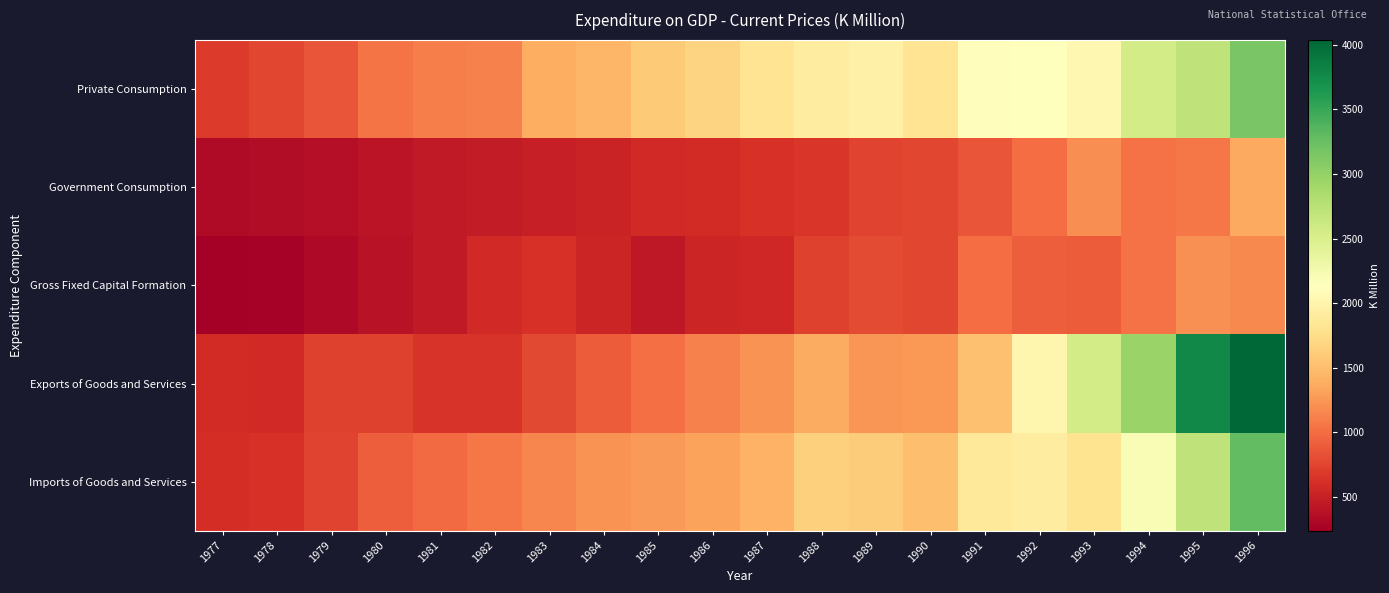

Reading right to left, what are all the values shown in this chart?

Private Consumption: 1996=3148.8	1995=2703.5	1994=2558.2	1993=2045.6	1992=2143.7	1991=2121.3	1990=1816.3	1989=1962.0	1988=1919.4	1987=1814.9	1986=1673.6	1985=1599.9	1984=1445.7	1983=1385.6	1982=1117.9	1981=1104.2	1980=1051.3	1979=852.9	1978=771.8	1977=693.1
Government Consumption: 1996=1352.7	1995=1058.1	1994=1029.1	1993=1199.3	1992=1004.5	1991=852.7	1990=763.9	1989=744.9	1988=662.9	1987=639.7	1986=591.1	1985=572.4	1984=531.8	1983=498.8	1982=468.1	1981=454.4	1980=411.2	1979=367.7	1978=353.3	1977=337.7
Gross Fixed Capital Formation: 1996=1170.7	1995=1210.2	1994=1039.9	1993=900.8	1992=914.1	1991=1010.1	1990=772.8	1989=790.7	1988=737.0	1987=551.2	1986=539.2	1985=446.8	1984=547.5	1983=636.9	1982=576.7	1981=450.7	1980=394.2	1979=318.7	1978=268.5	1977=239.3
Exports of Goods and Services: 1996=4036.4	1995=3781.2	1994=2960.6	1993=2562.2	1992=2020.7	1991=1523.9	1990=1249.7	1989=1238.0	1988=1371.1	1987=1232.1	1986=1121.0	1985=1020.9	1984=904.7	1983=775.5	1982=644.3	1981=642.9	1980=737.6	1979=742.5	1978=579.1	1977=584.0
Imports of Goods and Services: 1996=3288.6	1995=2707.1	1994=2199.3	1993=1798.2	1992=1930.0	1991=1880.5	1990=1505.7	1989=1606.5	1988=1646.0	1987=1417.8	1986=1321.0	1985=1271.2	1984=1219.0	1983=1145.2	1982=1058.2	1981=987.6	1980=910.8	1979=744.3	1978=627.2	1977=600.8